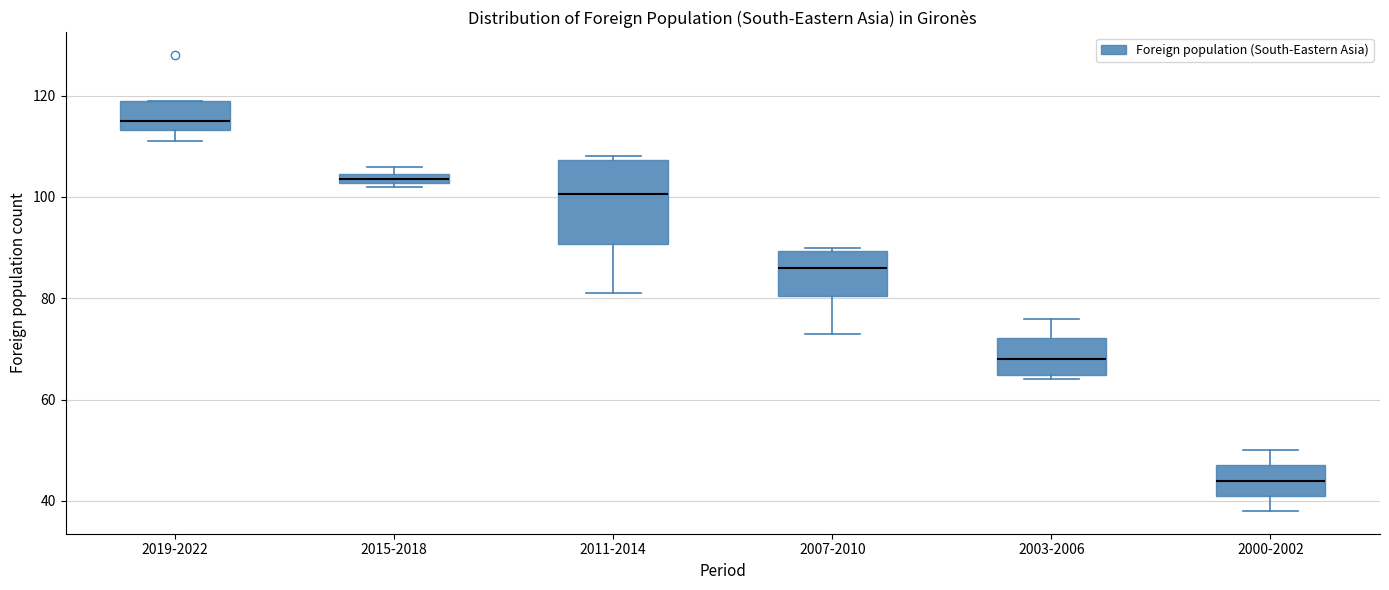

Which box is the tallest, from its lower edge to its upper edge?

2011-2014